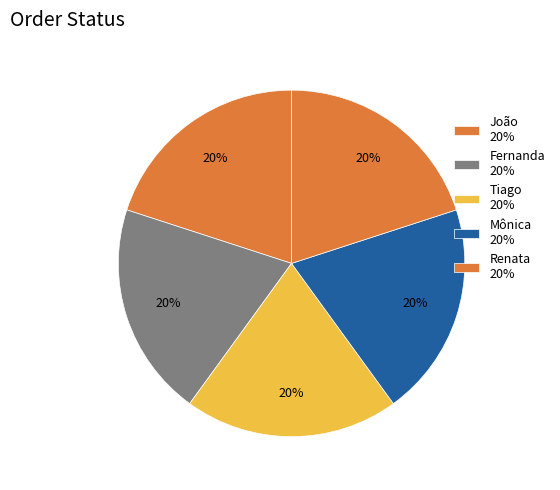

Count the number of slices in the pie.

5